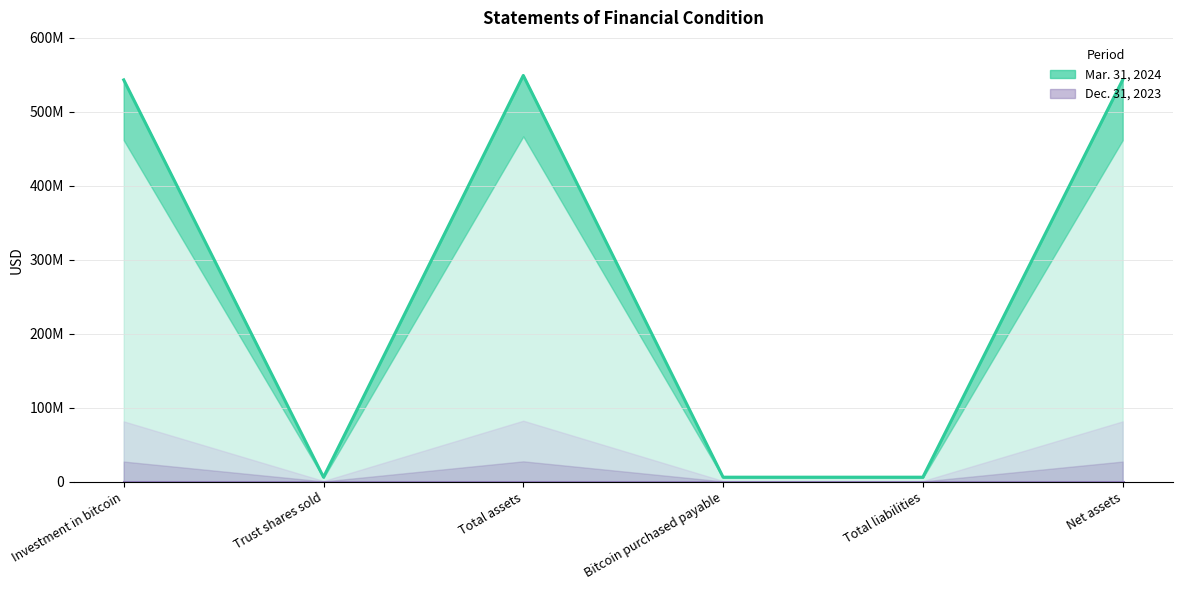

Is it true that Mar. 31, 2024 equals 6018633.0 at Trust shares sold?

True